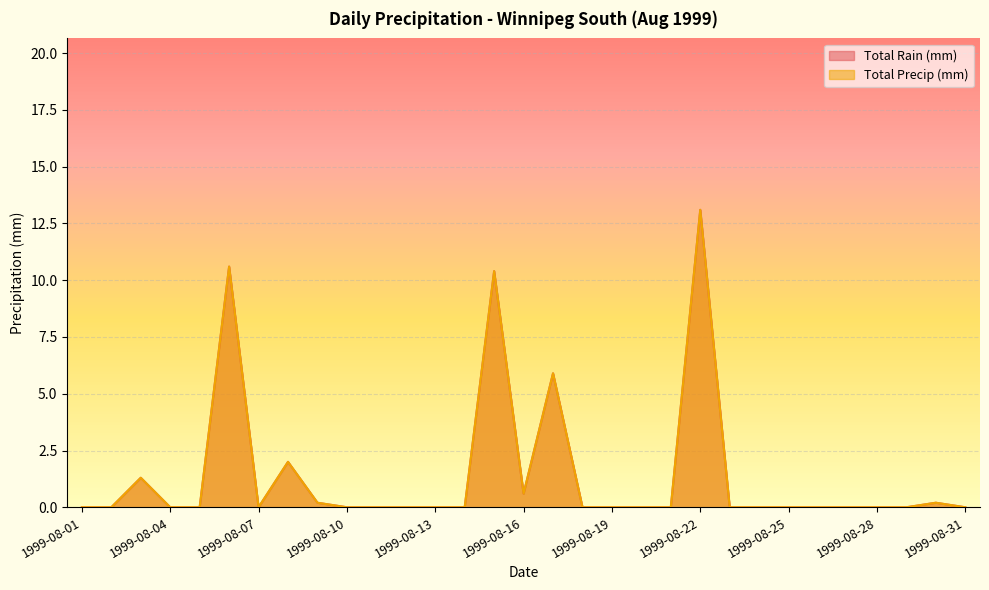

Which series has the largest range (max minus min)?

Total Rain (mm)